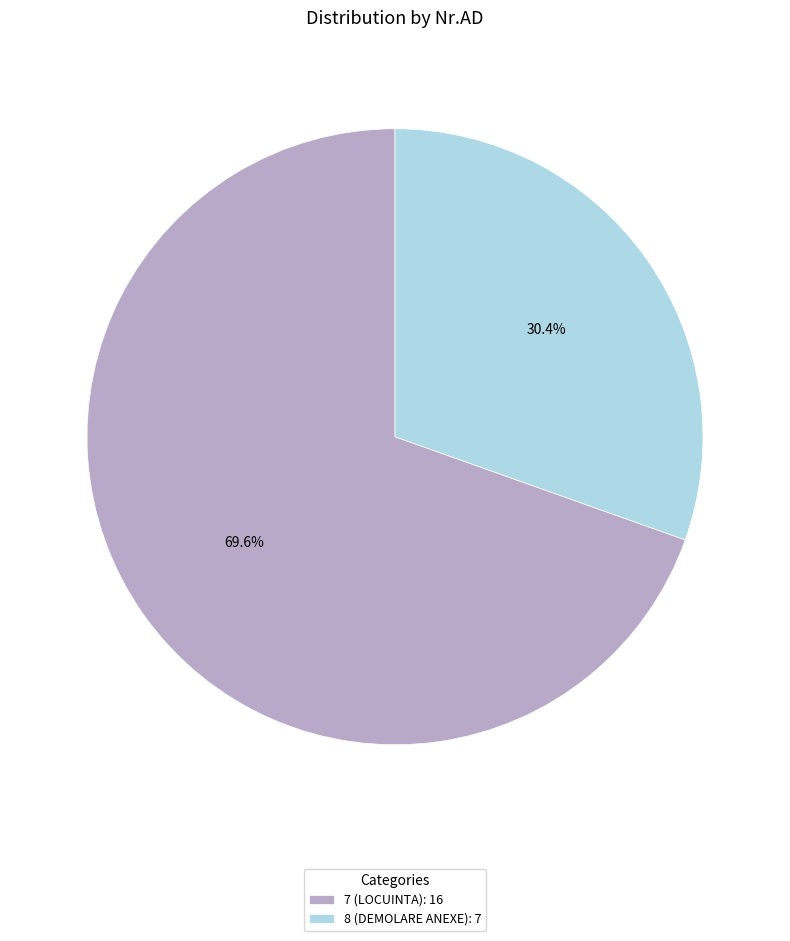

What percentage is the 7 slice, to the nearest percent?

70%